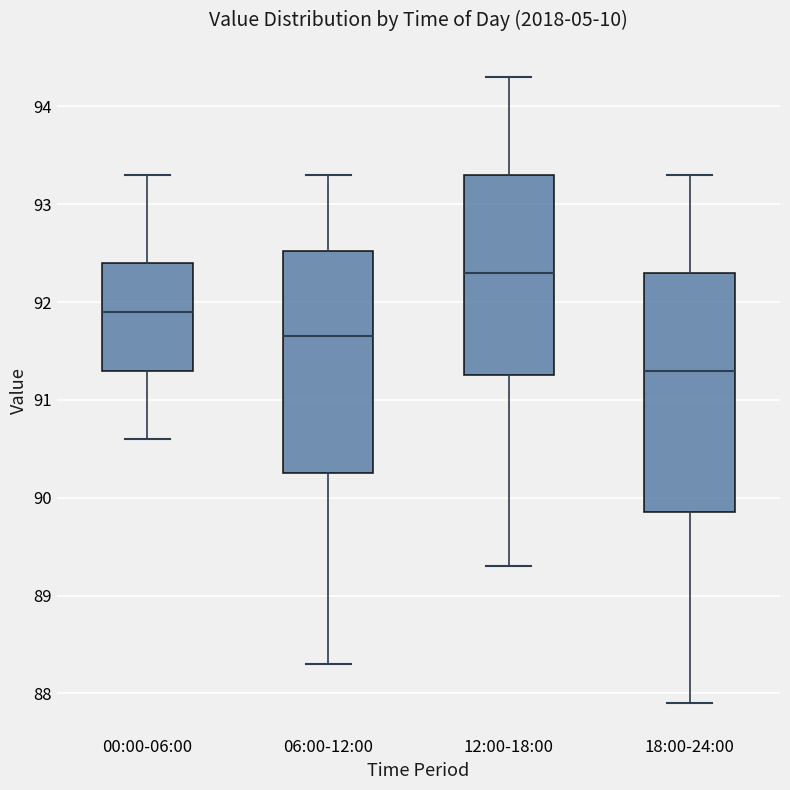

Reading left to right, transcribe this box plot: for each box, give where its median line is, the range the box spans, and where its two whiskers end, as read against the y-axis. The values are not printed on the chart, so give them approximately, as read against the axis.

00:00-06:00: median 91.9, box 91.3 to 92.4, whiskers 90.6 to 93.3
06:00-12:00: median 91.7, box 90.3 to 92.5, whiskers 88.3 to 93.3
12:00-18:00: median 92.3, box 91.3 to 93.3, whiskers 89.3 to 94.3
18:00-24:00: median 91.3, box 89.9 to 92.3, whiskers 87.9 to 93.3